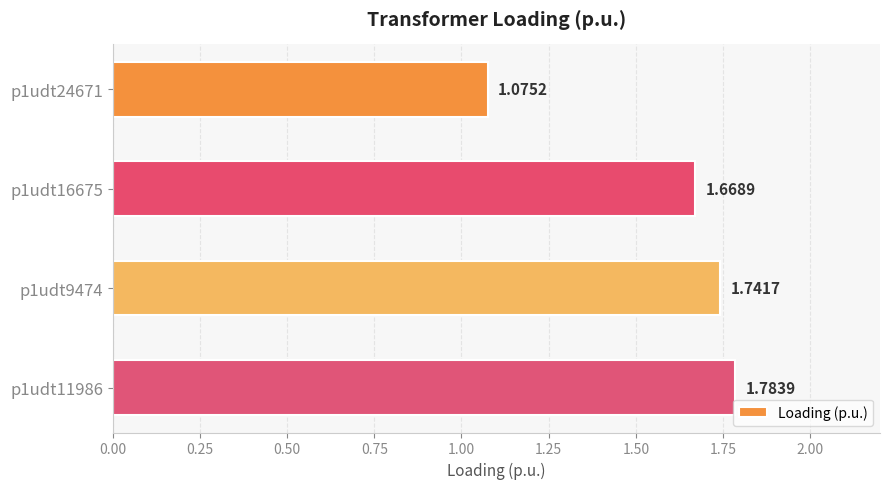

How many bars are there in total?

4